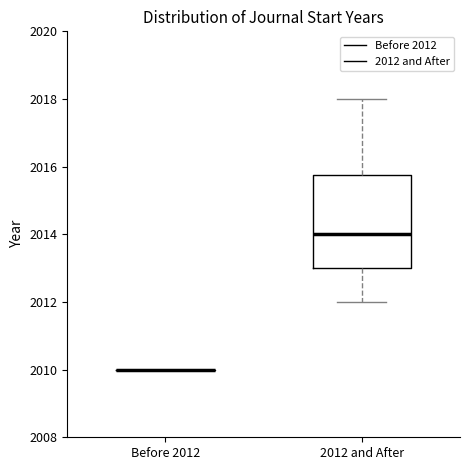

Comparing the boxes themselves (not the whiskers), which one is the tallest?

2012 and After